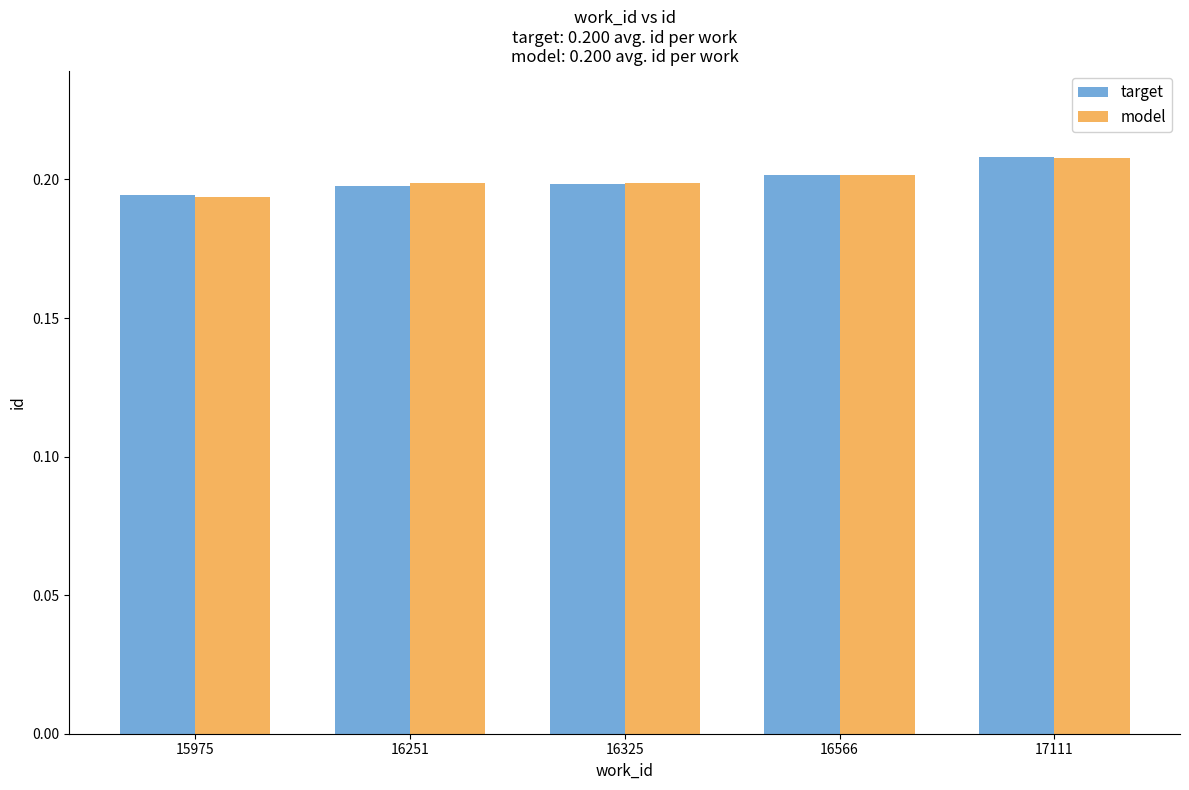

At which label does model reach its minimum?

15975